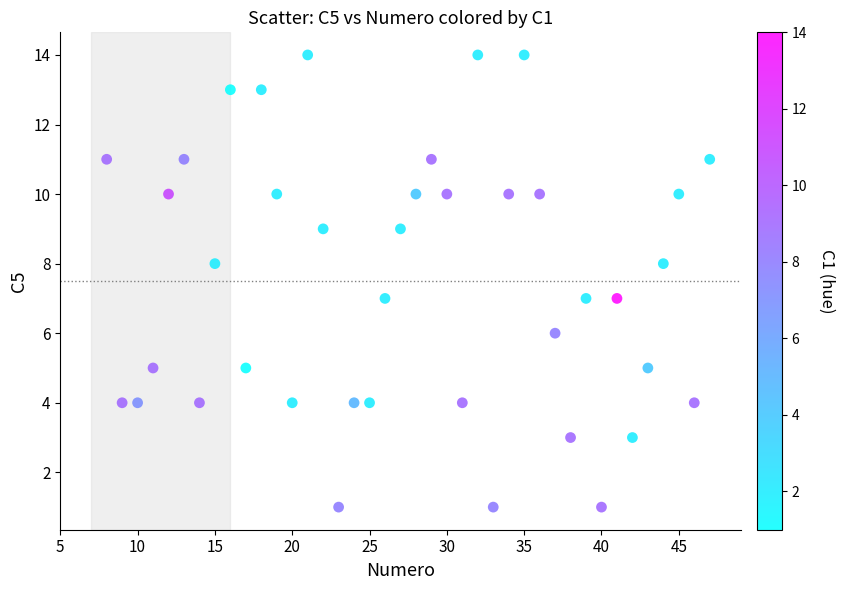

What is the range of Y values (max minus min)?

13